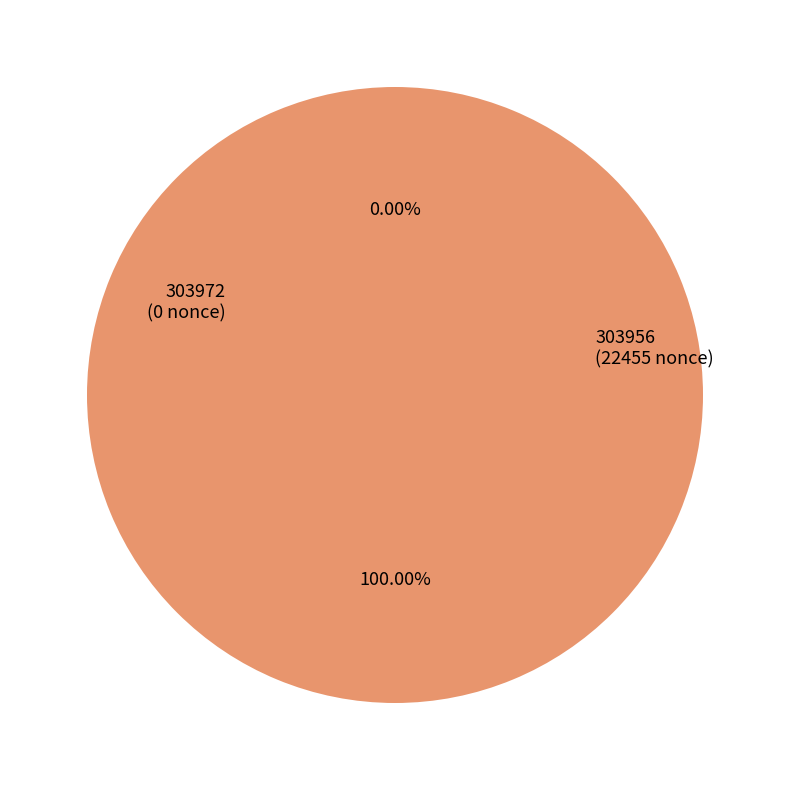

True or false: 303956 accounts for 100% of the total.

True